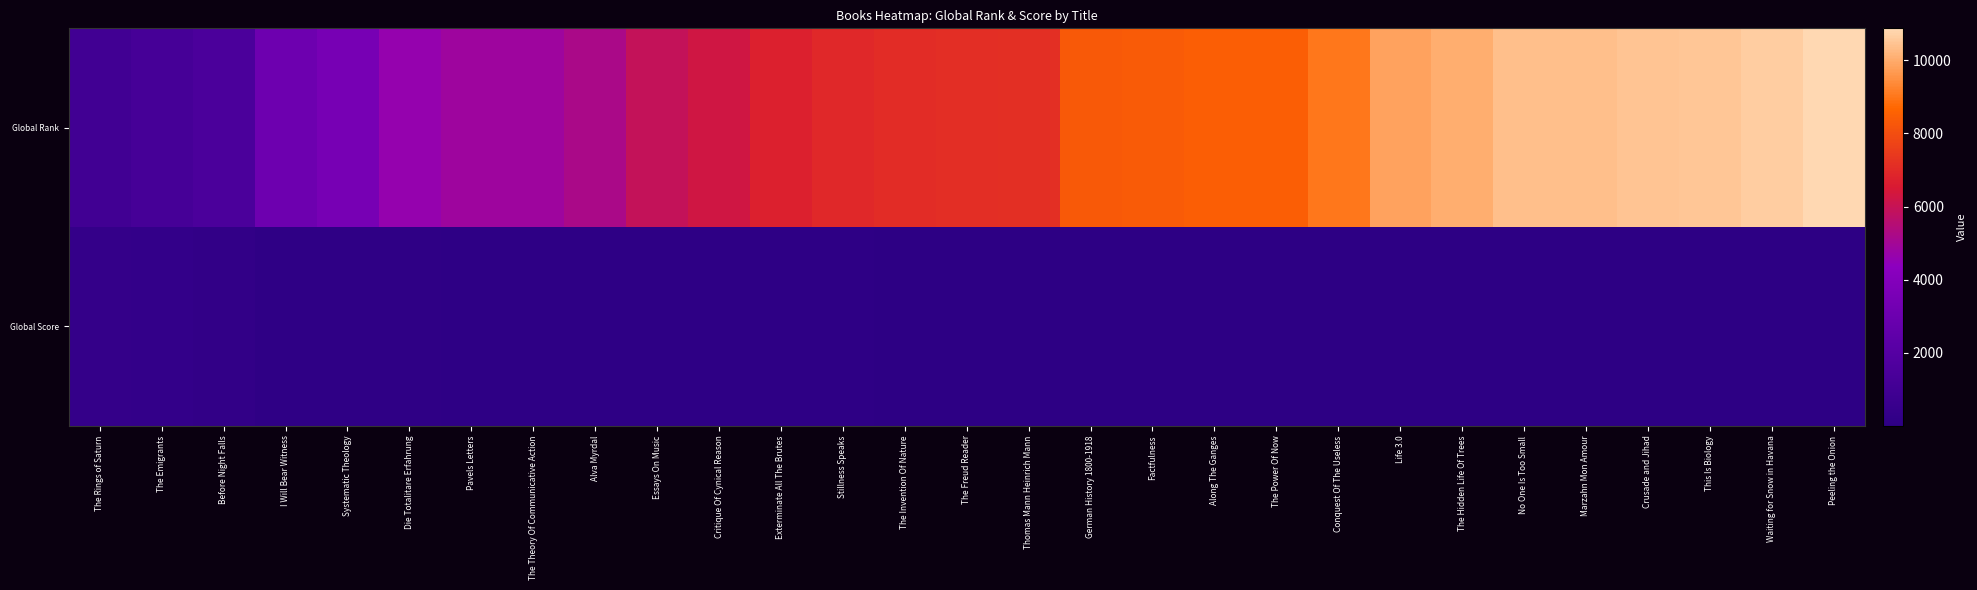

Reading right to left, extract all data points from this chart.

Global Rank: Peeling the Onion=10875	Waiting for Snow in Havana=10661	This Is Biology=10505	Crusade and Jihad=10476	Marzahn Mon Amour=10402	No One Is Too Small=10402	The Hidden Life Of Trees=10042	Life 3.0=9818	Conquest Of The Useless=9042	The Power Of Now=8477	Along The Ganges=8464	Factfulness=8405	German History 1800-1918=8331	Thomas Mann Heinrich Mann=7154	The Freud Reader=7138	The Invention Of Nature=7093	Stillness Speaks=6962	Exterminate All The Brutes=6752	Critique Of Cynical Reason=6277	Essays On Music=5918	Alva Myrdal=5203	The Theory Of Communicative Action=4866	Pavels Letters=4858	Die Totalitare Erfahrung=4621	Systematic Theology=3463	I Will Bear Witness=3045	Before Night Falls=1524	The Emigrants=1236	The Rings of Saturn=1004
Global Score: Peeling the Onion=4	Waiting for Snow in Havana=10	This Is Biology=13	Crusade and Jihad=14	Marzahn Mon Amour=15	No One Is Too Small=15	The Hidden Life Of Trees=20	Life 3.0=22	Conquest Of The Useless=32	The Power Of Now=36	Along The Ganges=36	Factfulness=37	German History 1800-1918=39	Thomas Mann Heinrich Mann=45	The Freud Reader=46	The Invention Of Nature=46	Stillness Speaks=48	Exterminate All The Brutes=51	Critique Of Cynical Reason=62	Essays On Music=66	Alva Myrdal=79	The Theory Of Communicative Action=86	Pavels Letters=86	Die Totalitare Erfahrung=90	Systematic Theology=109	I Will Bear Witness=124	Before Night Falls=248	The Emigrants=315	The Rings of Saturn=375